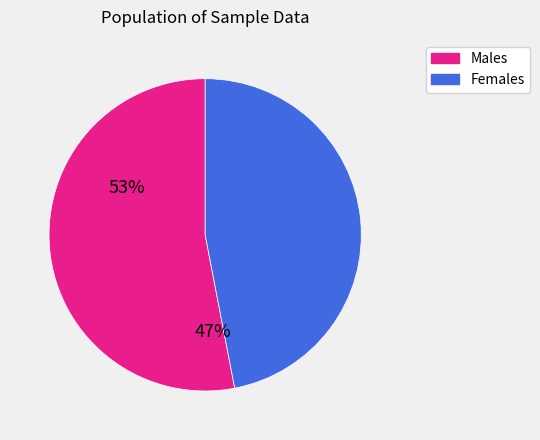

Is there any slice that represents more than half of the pie?

Yes